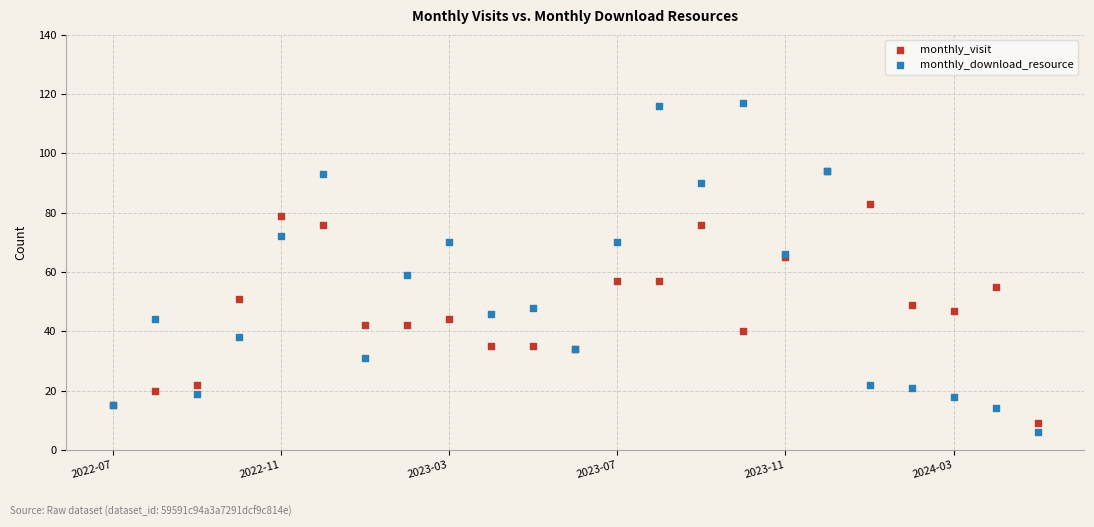

Across all series, what Y value is closest to 61?

59